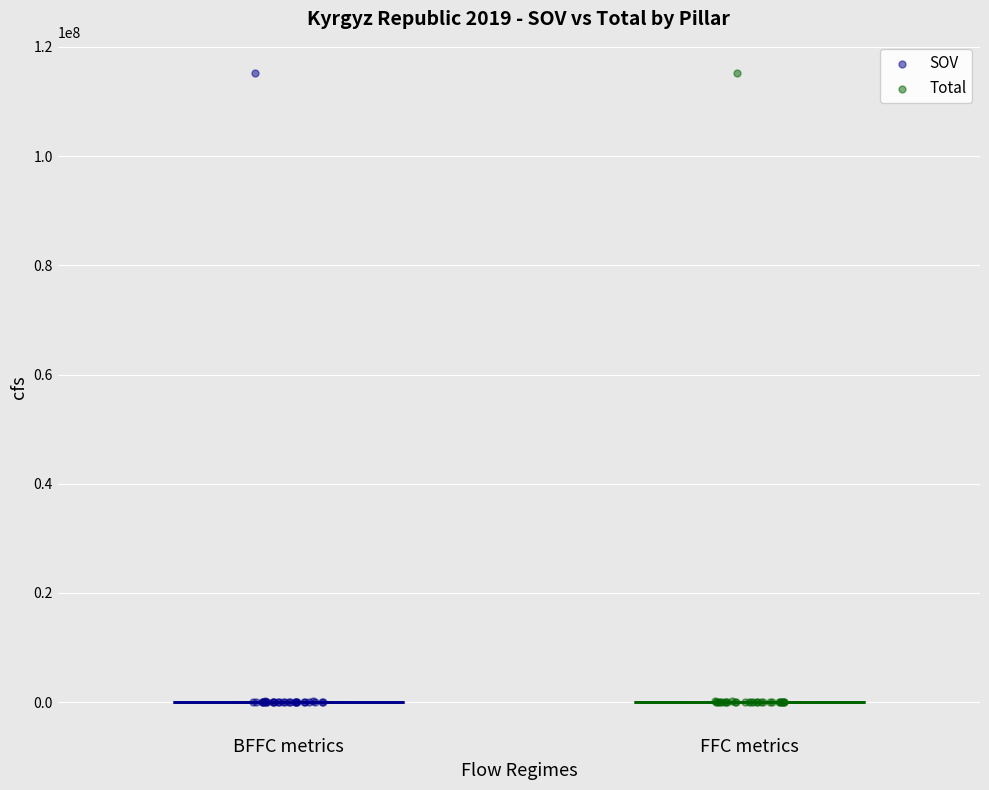

What are all the series names shown in the legend?

SOV, Total